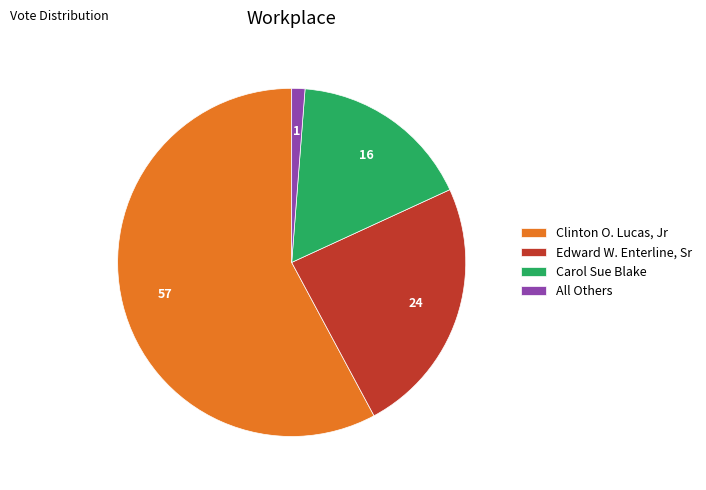

Is the sum of Edward W. Enterline, Sr and All Others greater than half?

No